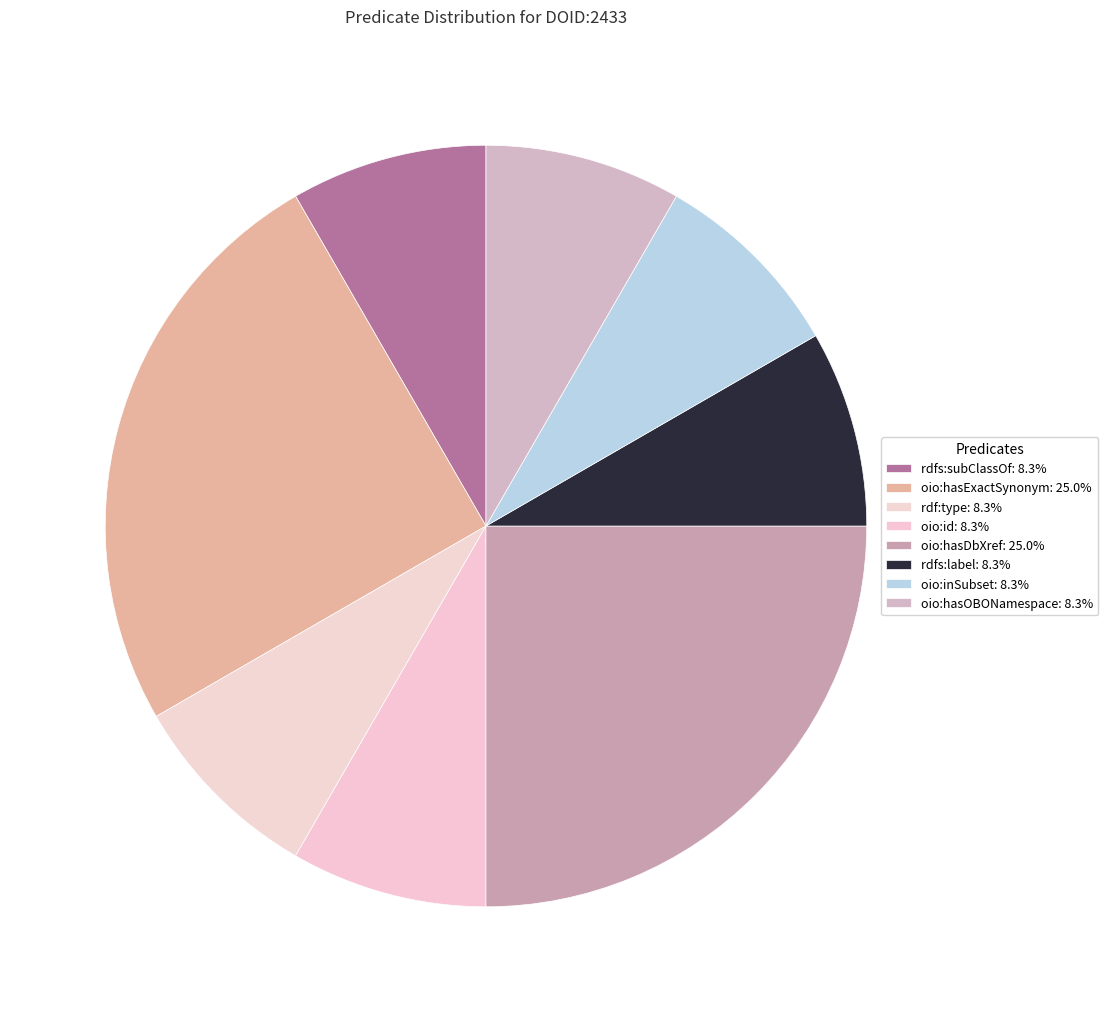

Count the number of slices in the pie.

8